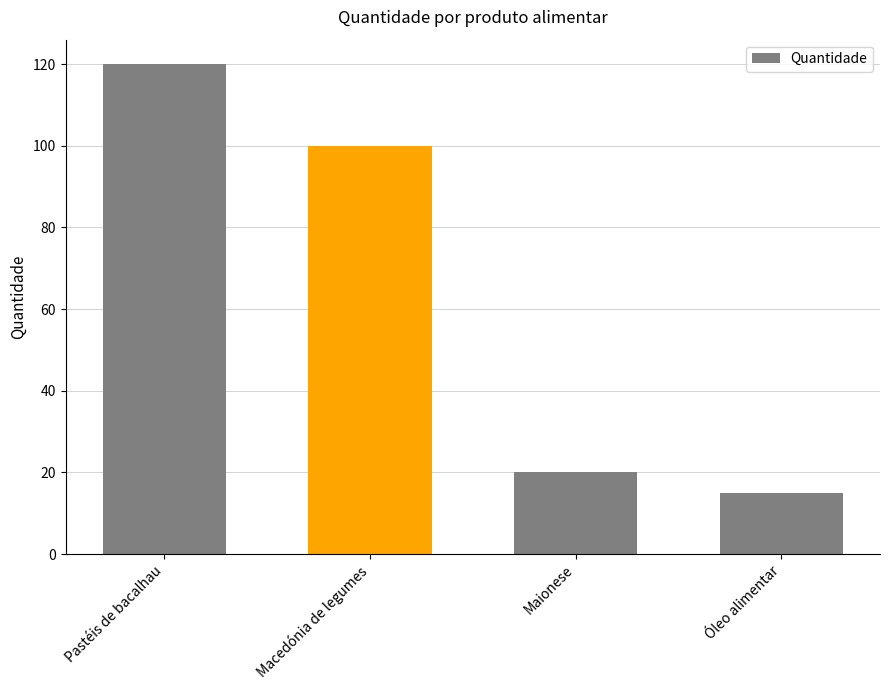

Reading left to right, what are all the values shown in this chart?

120	100	20	15